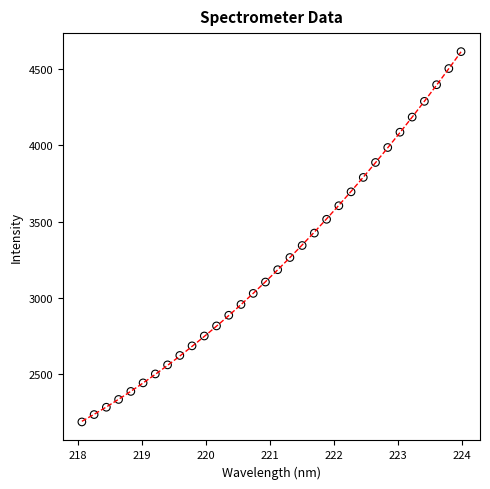

What is the range of X values (max minus min)?

5.9